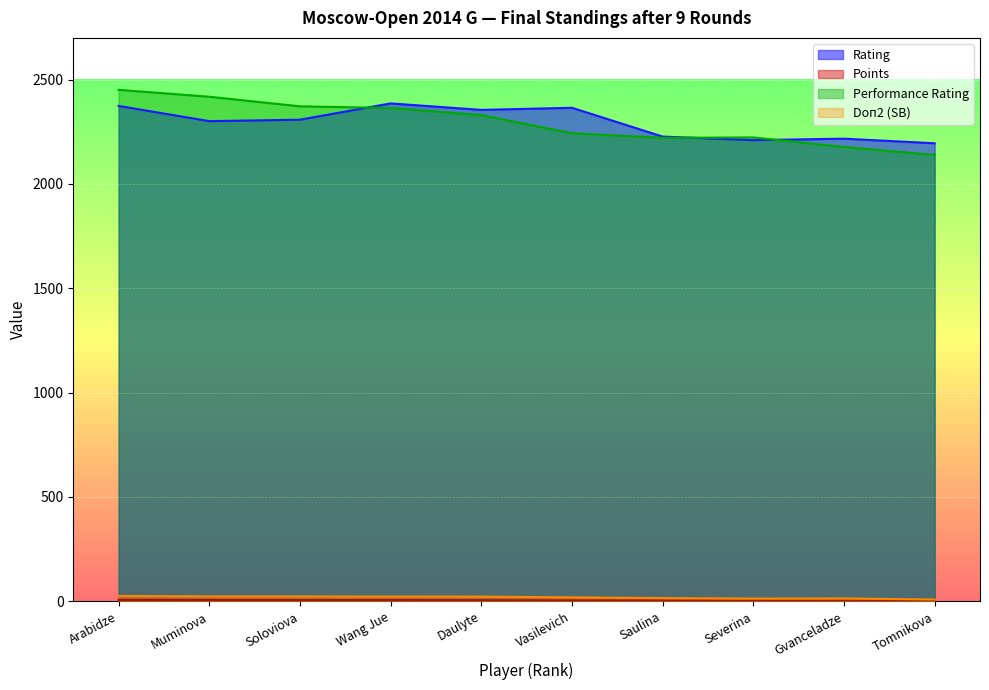

Rank the categories by Points value from highest to lowest.

Arabidze, Muminova, Soloviova, Wang Jue, Daulyte, Vasilevich, Saulina, Severina, Gvanceladze, Tomnikova